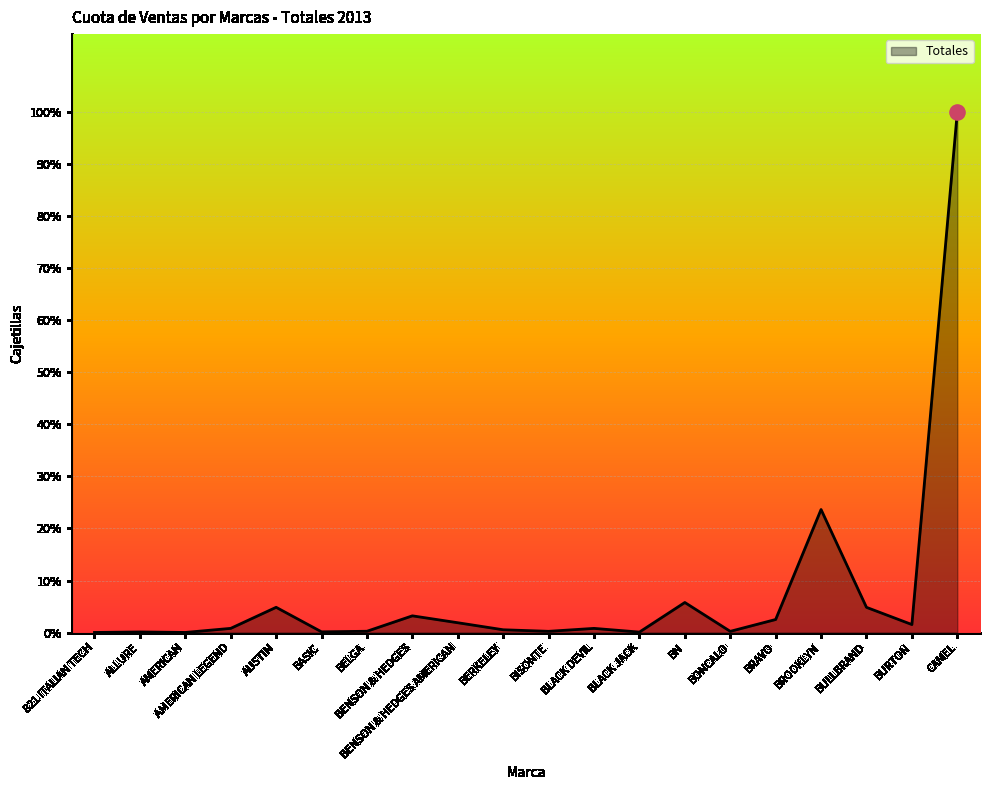

Which has a higher value, BLACK DEVIL or AUSTIN?

AUSTIN